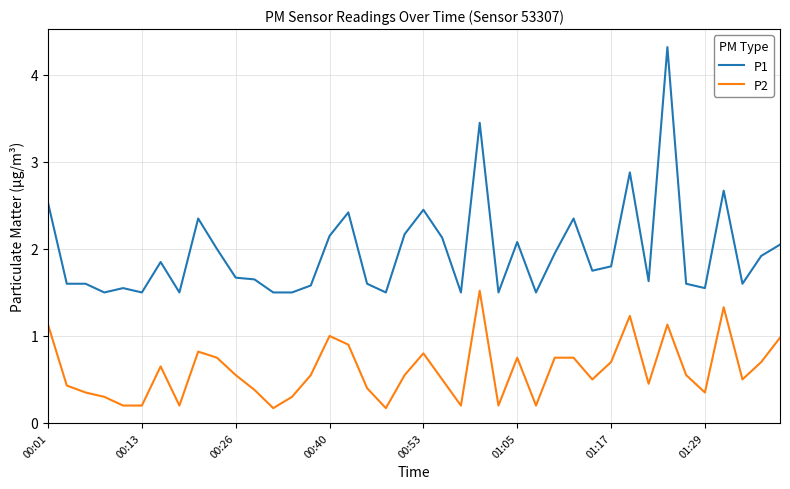

What is the difference between the maximum and minimum values in the P1 series?

2.8